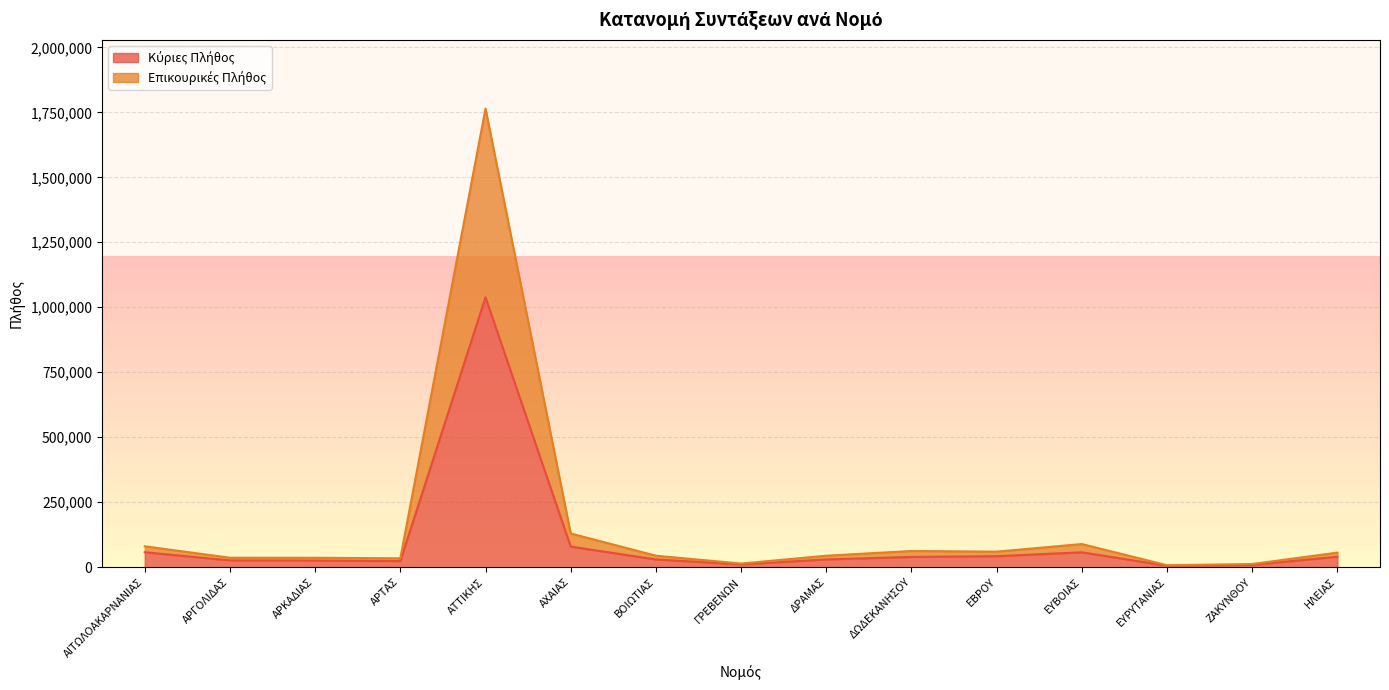

How many values in the Επικουρικές Πλήθος series are below 44086?

7